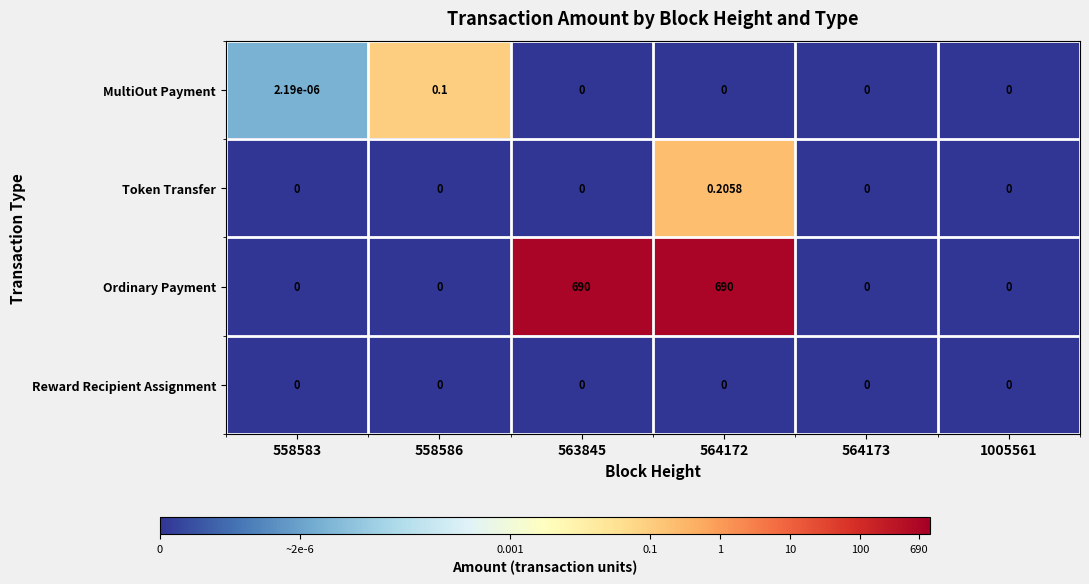

Rank the series by their maximum value, from lowest to highest.

Reward Recipient Assignment, MultiOut Payment, Token Transfer, Ordinary Payment